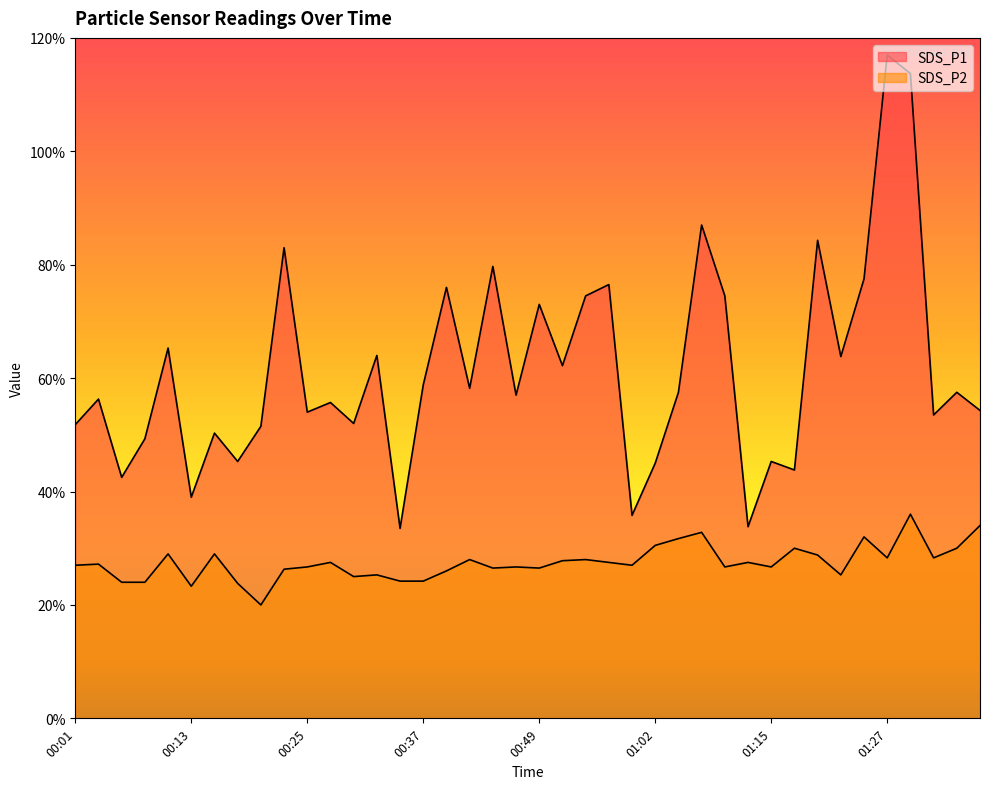

How many series are shown in this chart?

2